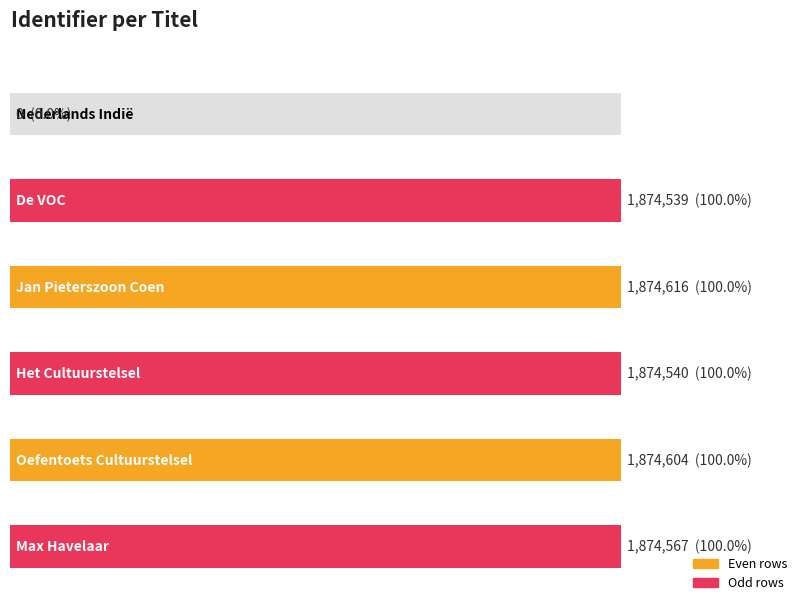

Where does the data first go above 1874567?

Jan Pieterszoon Coen